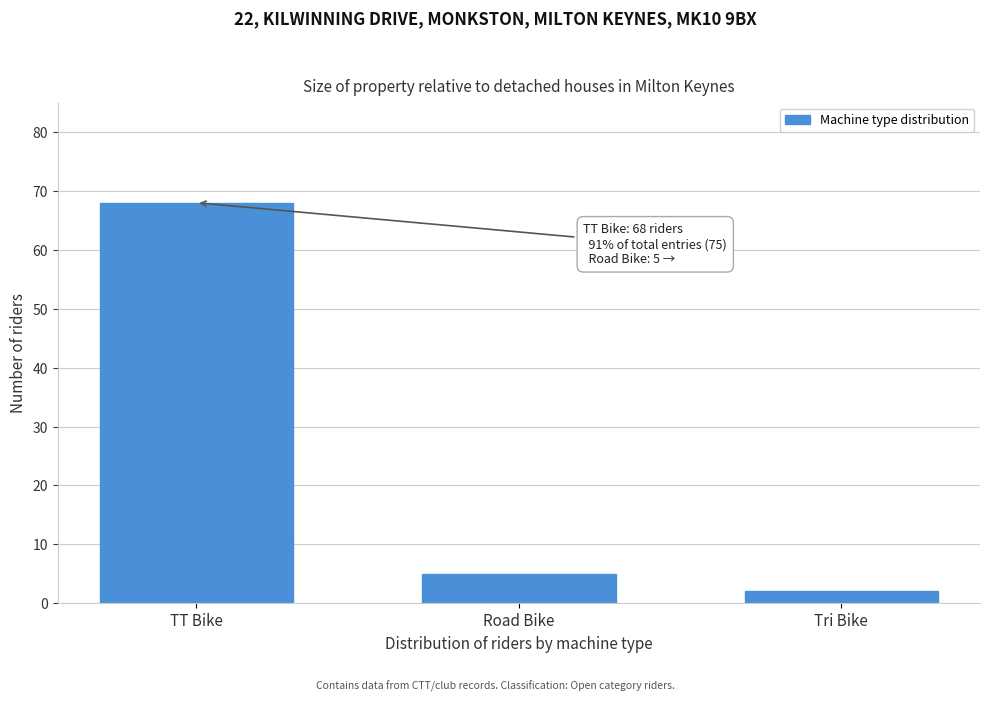

Reading right to left, extract all data points from this chart.

2	5	68